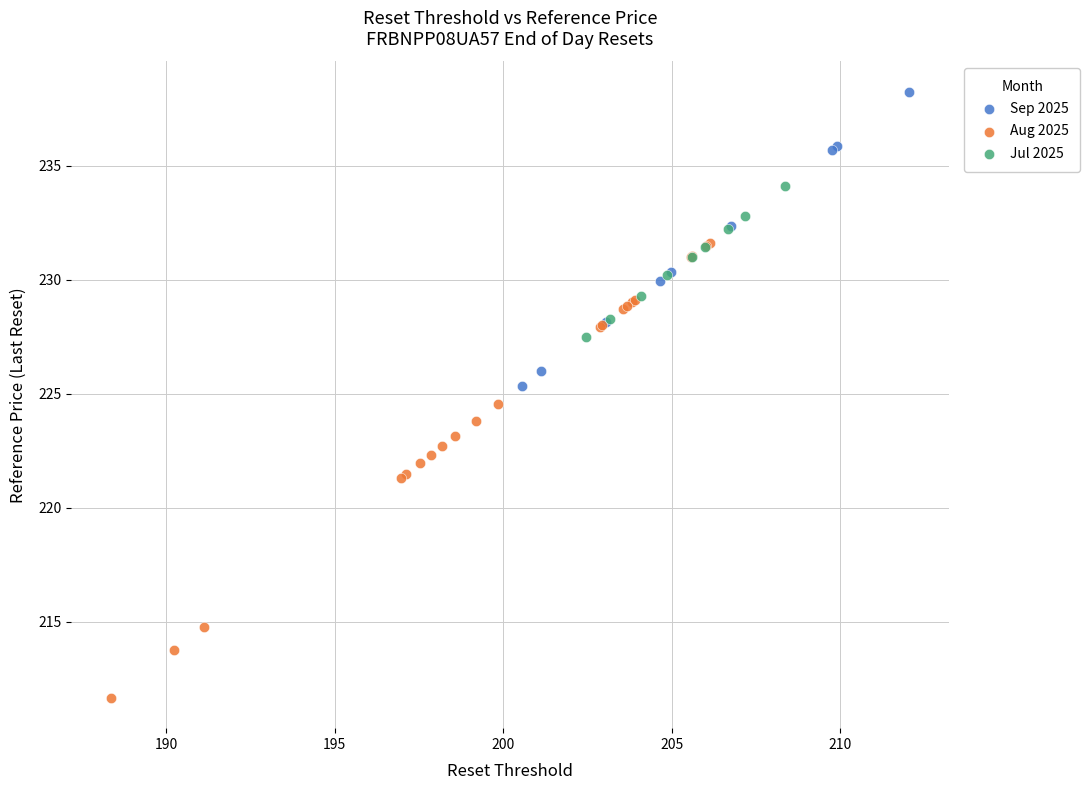

Which series reaches the maximum Y coordinate?

Sep 2025